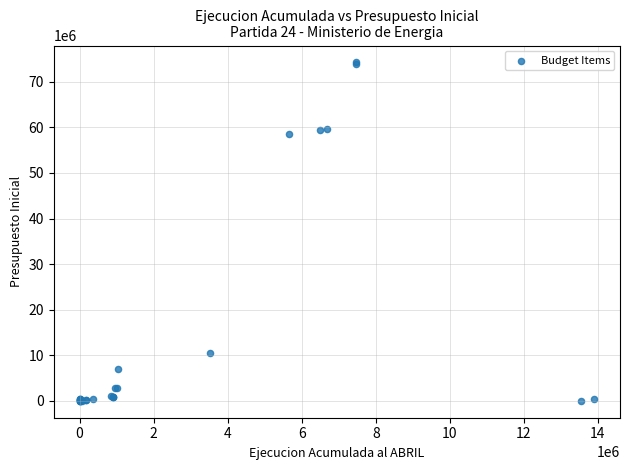

What Y value in the scatter plot is closest to 37125055?

58521878